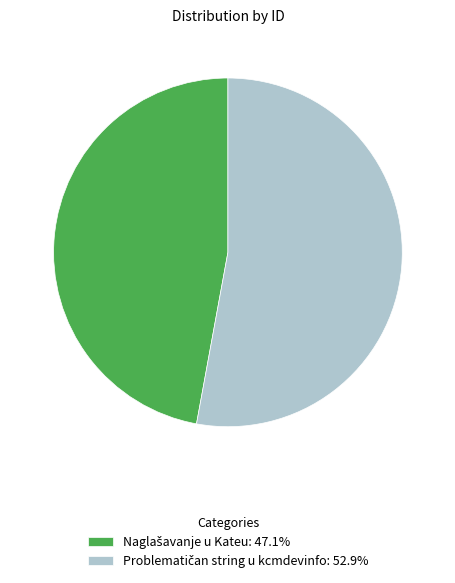

Is there any slice that represents more than half of the pie?

Yes